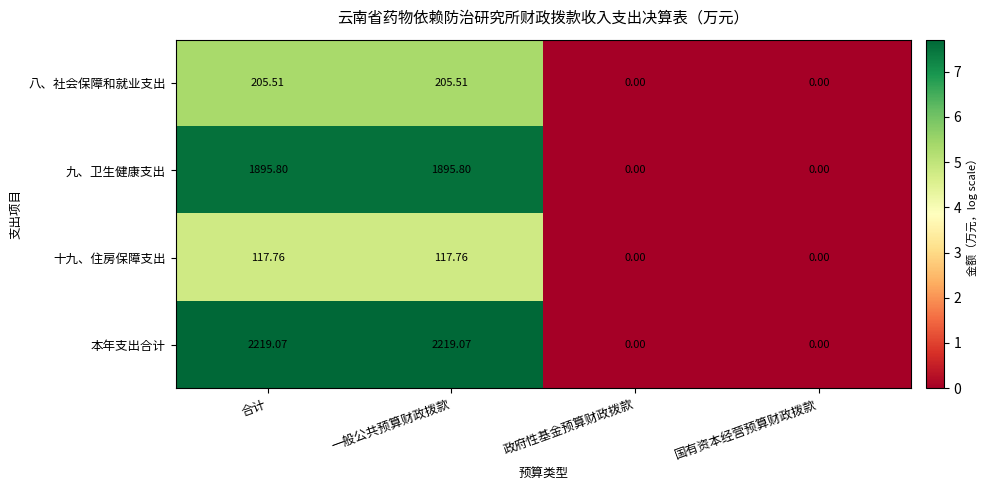

How many distinct data groups are displayed?

4